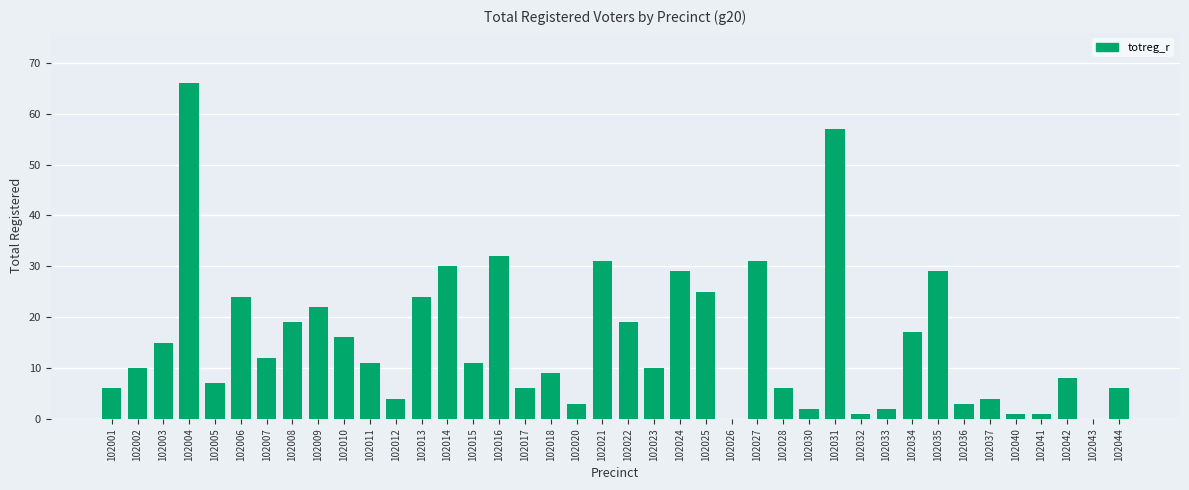

What is the greatest value displayed?

66